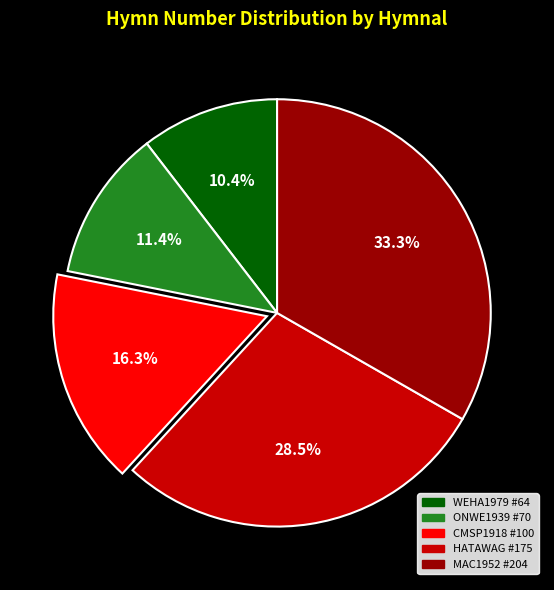

What percentage is the ONWE1939 #70 slice, to the nearest percent?

11%